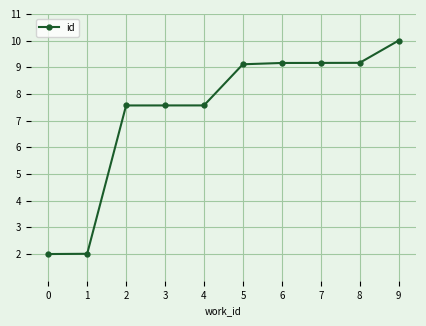

What is the minimum value shown in the chart?

2.0